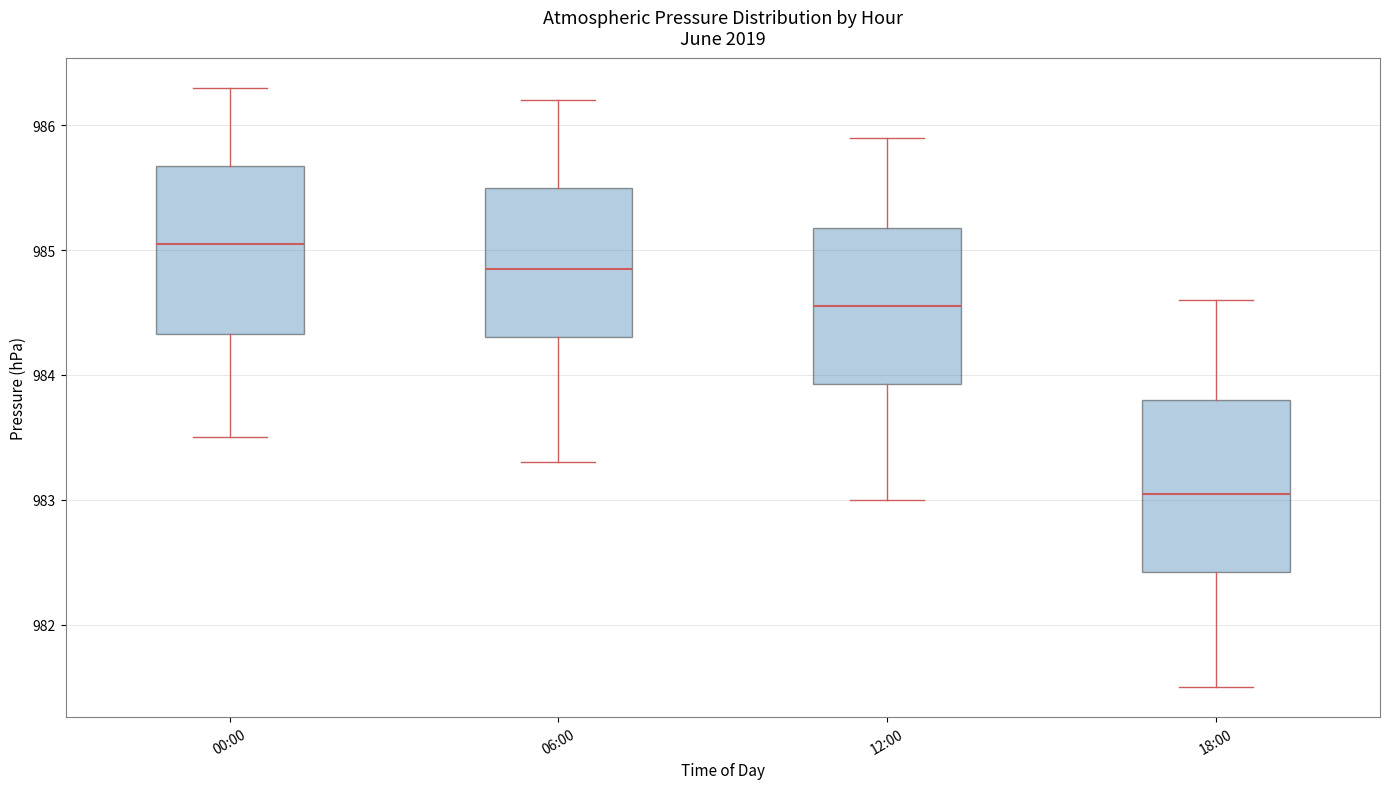

Reading left to right, transcribe this box plot: for each box, give where its median line is, the range the box spans, and where its two whiskers end, as read against the y-axis. The values are not printed on the chart, so give them approximately, as read against the axis.

00:00: median 985.1, box 984.3 to 985.7, whiskers 983.5 to 986.3
06:00: median 984.9, box 984.3 to 985.5, whiskers 983.3 to 986.2
12:00: median 984.6, box 983.9 to 985.2, whiskers 983.0 to 985.9
18:00: median 983.1, box 982.4 to 983.8, whiskers 981.5 to 984.6